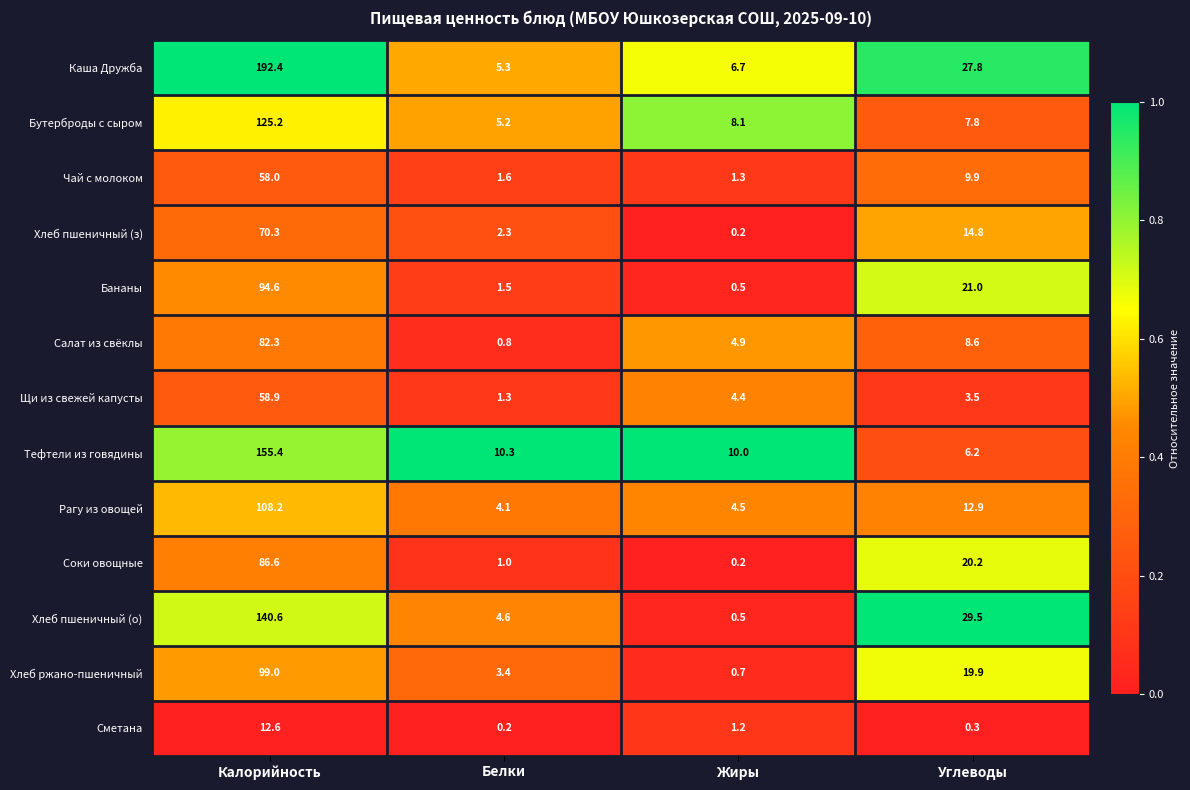

The value of Щи из свежей капусты at Калорийность is 91.0. True or false?

False